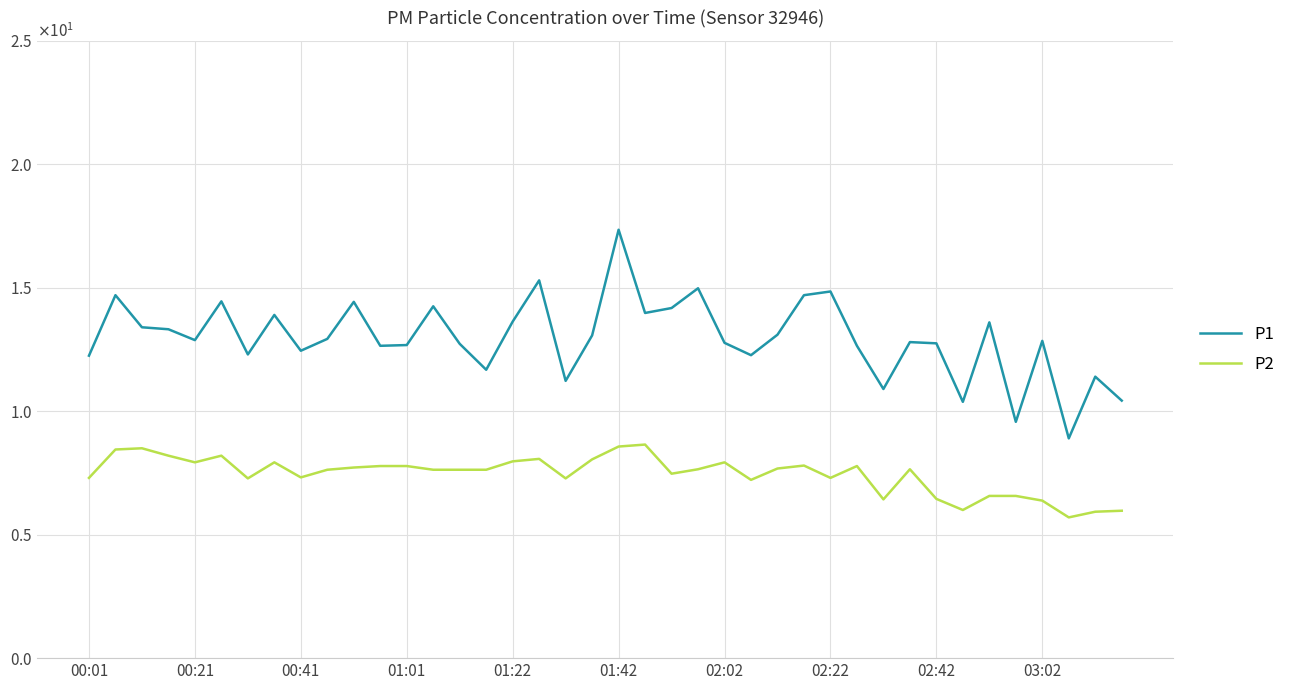

Where is P2 nearest to the value 7?

25